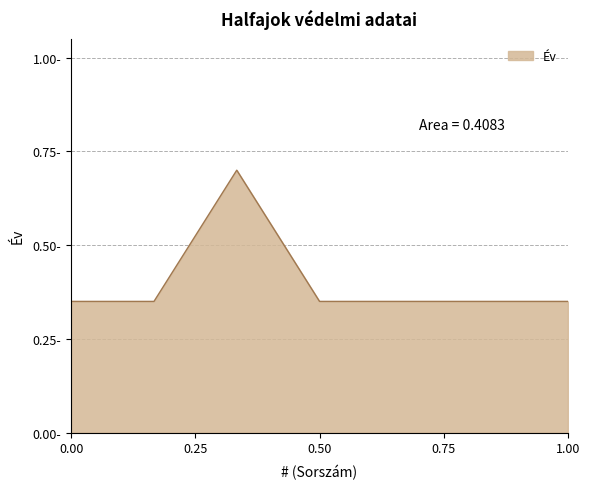

True or false: there are more than 2 points higher than both neighbors.

False